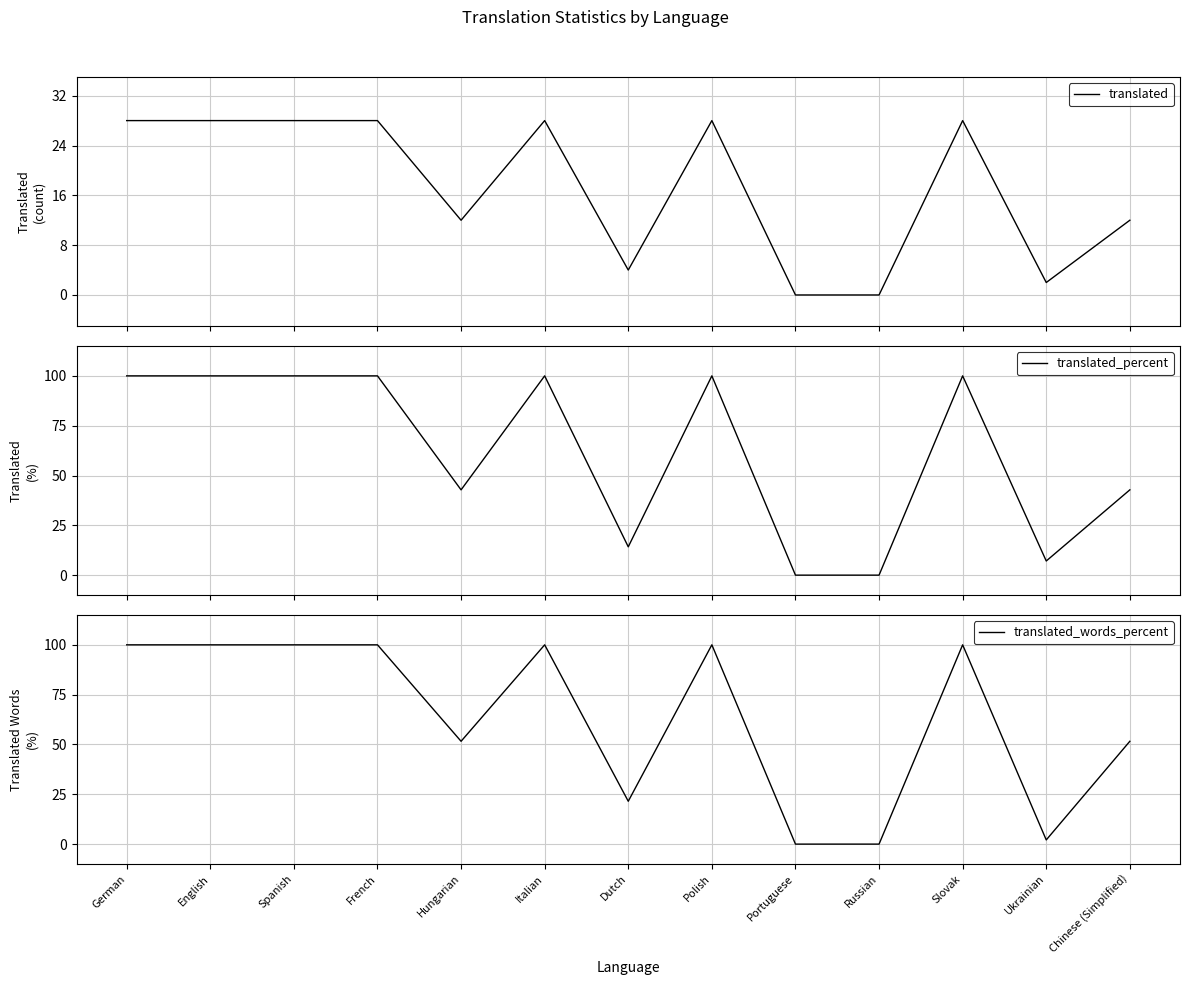

How many series are shown in this chart?

3